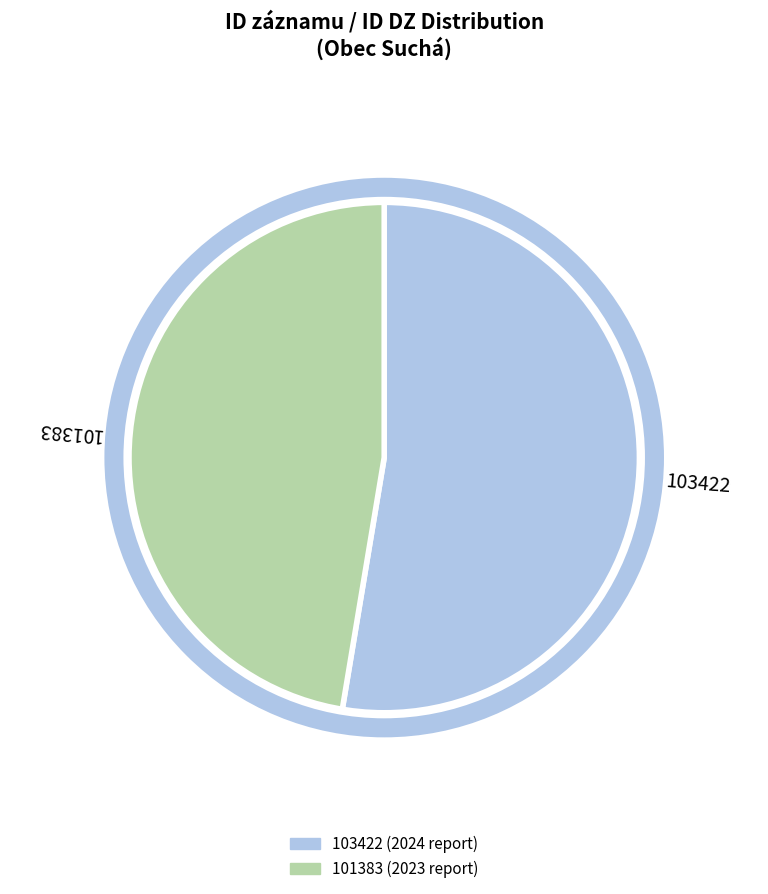

Is it true that 101383 is 42% of the pie?

False